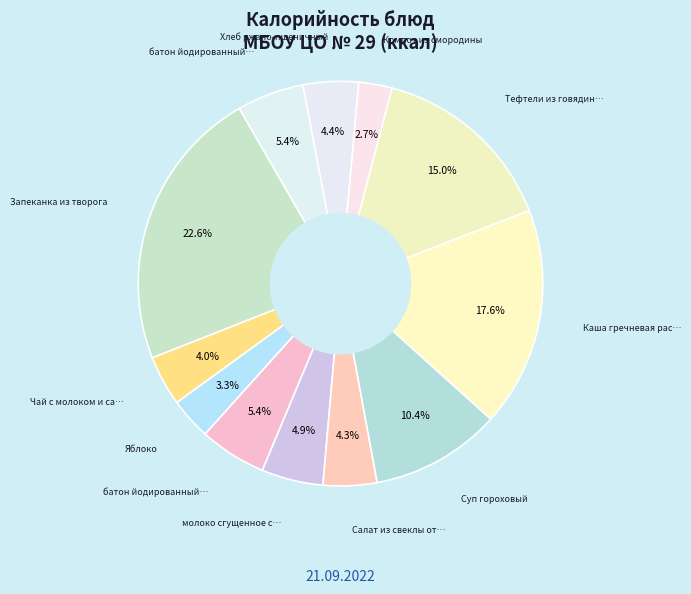

How many slices are in this pie chart?

12